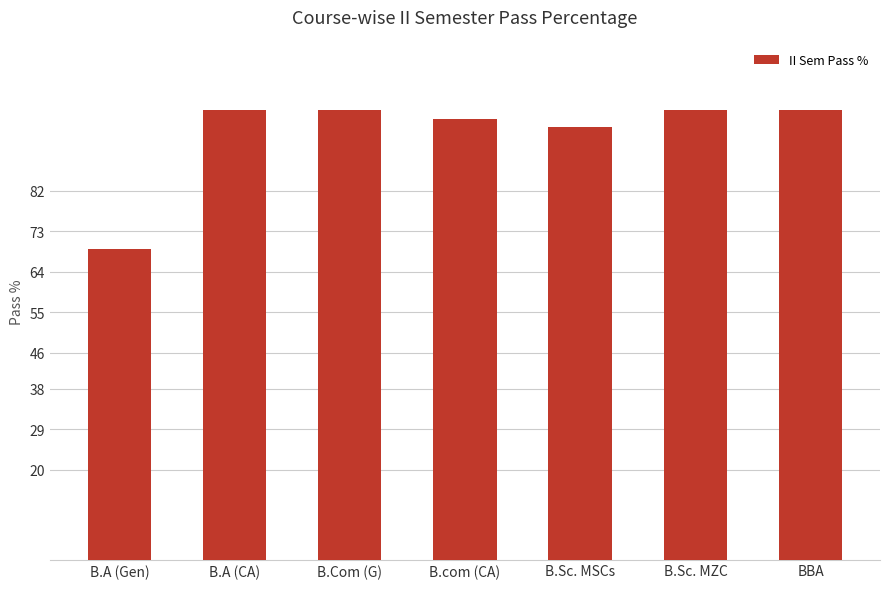

What is the greatest value displayed?

100.0